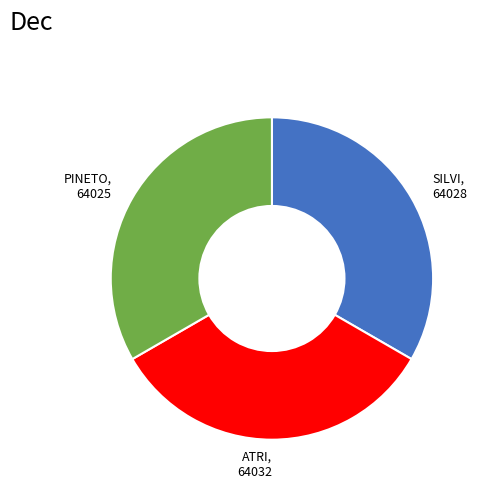

Does ATRI account for over 50% of the chart?

No